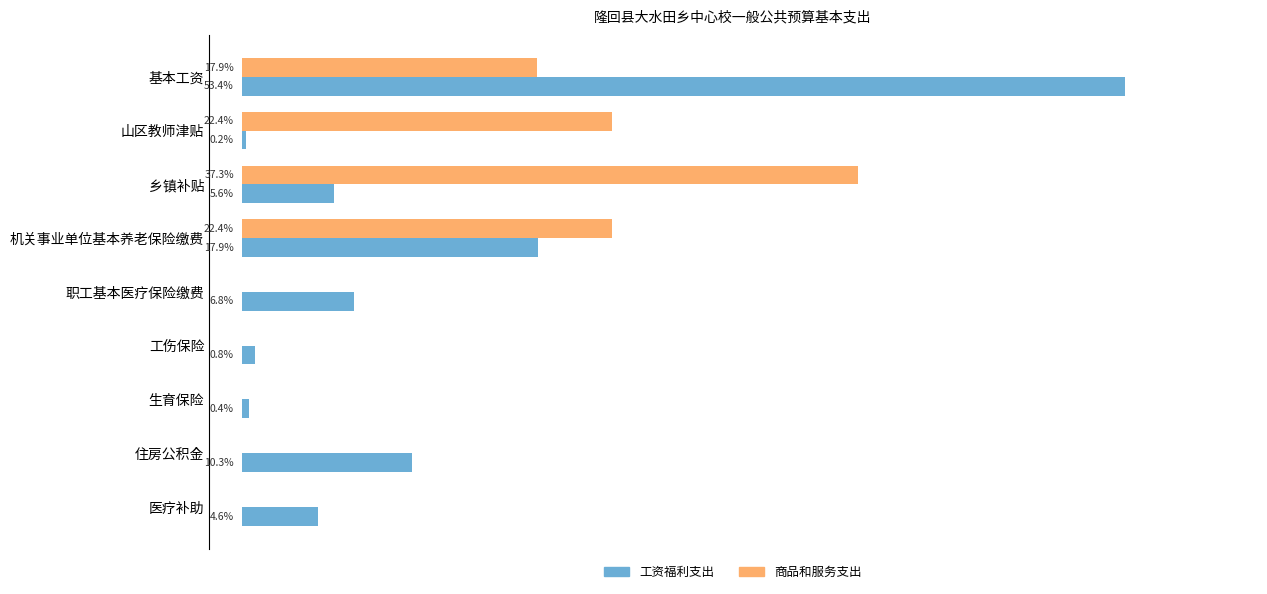

At which category is the sum across all series the highest?

基本工资